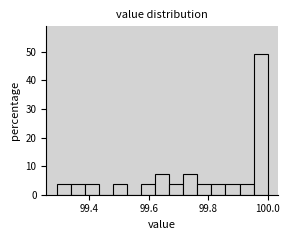

Read against the x-axis, roughly where is the centre of the tallest bar?

99.98